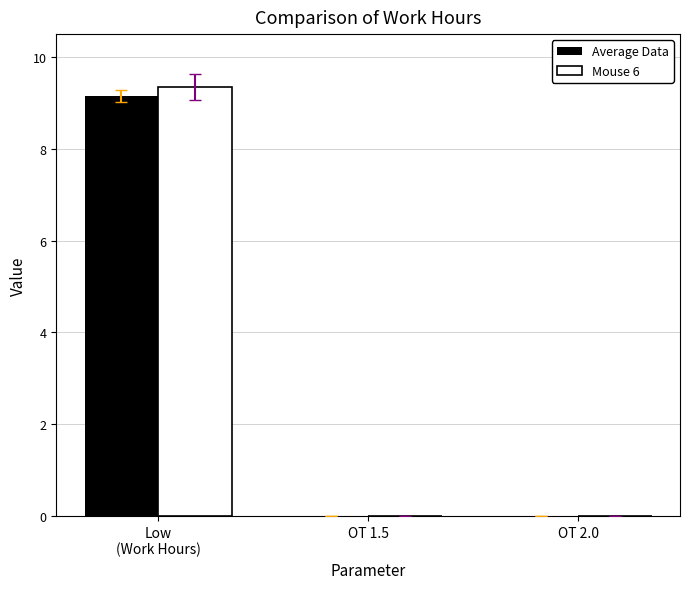

Reading left to right, extract all data points from this chart.

Average Data: 9.1	0.0	0.0
Mouse 6: 9.3	0.0	0.0